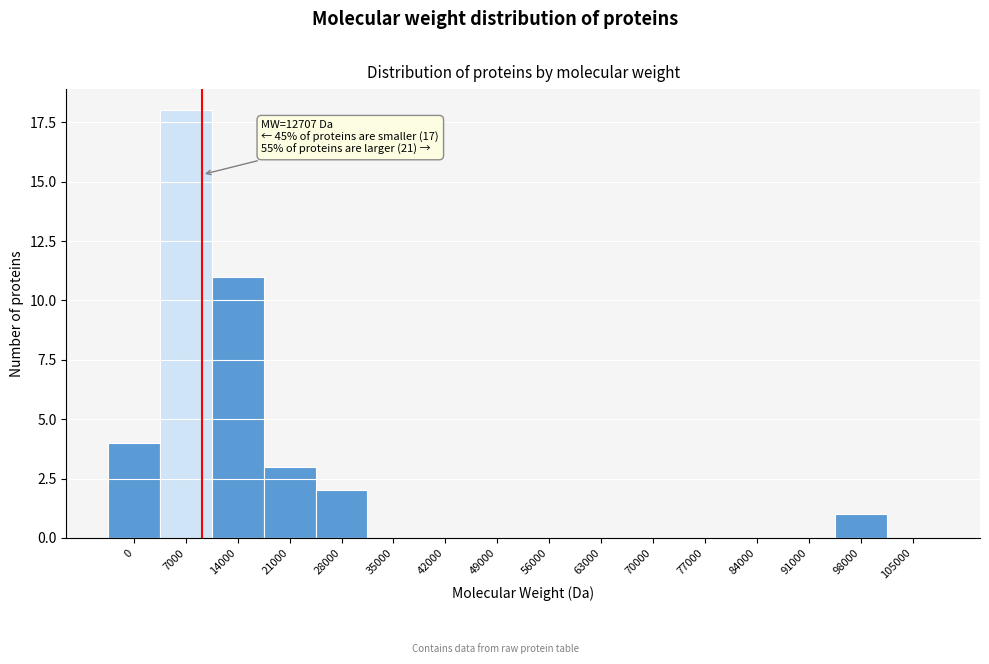

Reading left to right, list all the values displayed in this chart.

0=4	7000=18	14000=11	21000=3	28000=2	35000=0	42000=0	49000=0	56000=0	63000=0	70000=0	77000=0	84000=0	91000=0	98000=1	105000=0